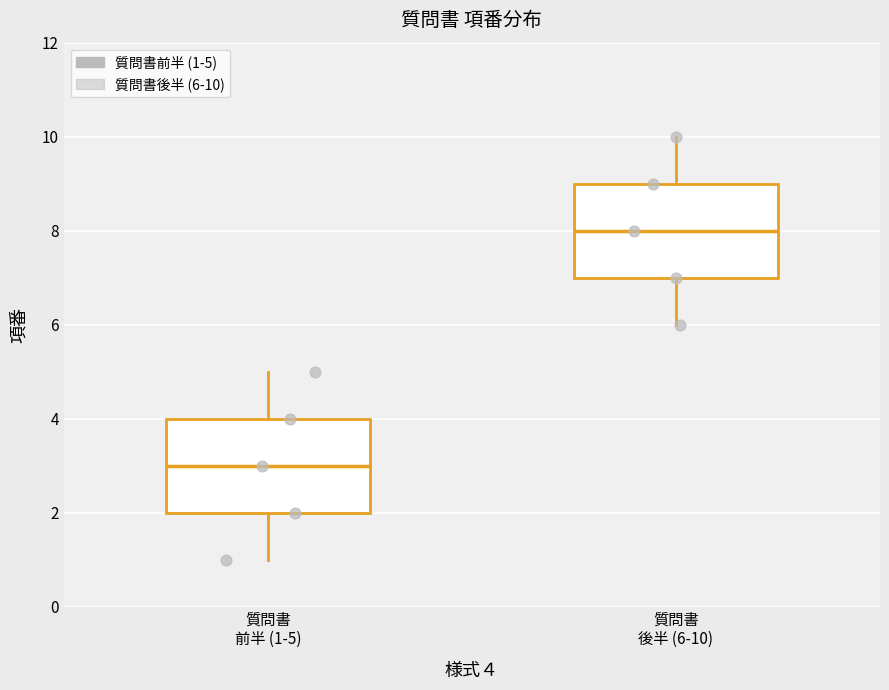

Reading left to right, transcribe this box plot: for each box, give where its median line is, the range the box spans, and where its two whiskers end, as read against the y-axis. The values are not printed on the chart, so give them approximately, as read against the axis.

質問書 前半 (1-5): median 3, box 2 to 4, whiskers 1 to 5
質問書 後半 (6-10): median 8, box 7 to 9, whiskers 6 to 10